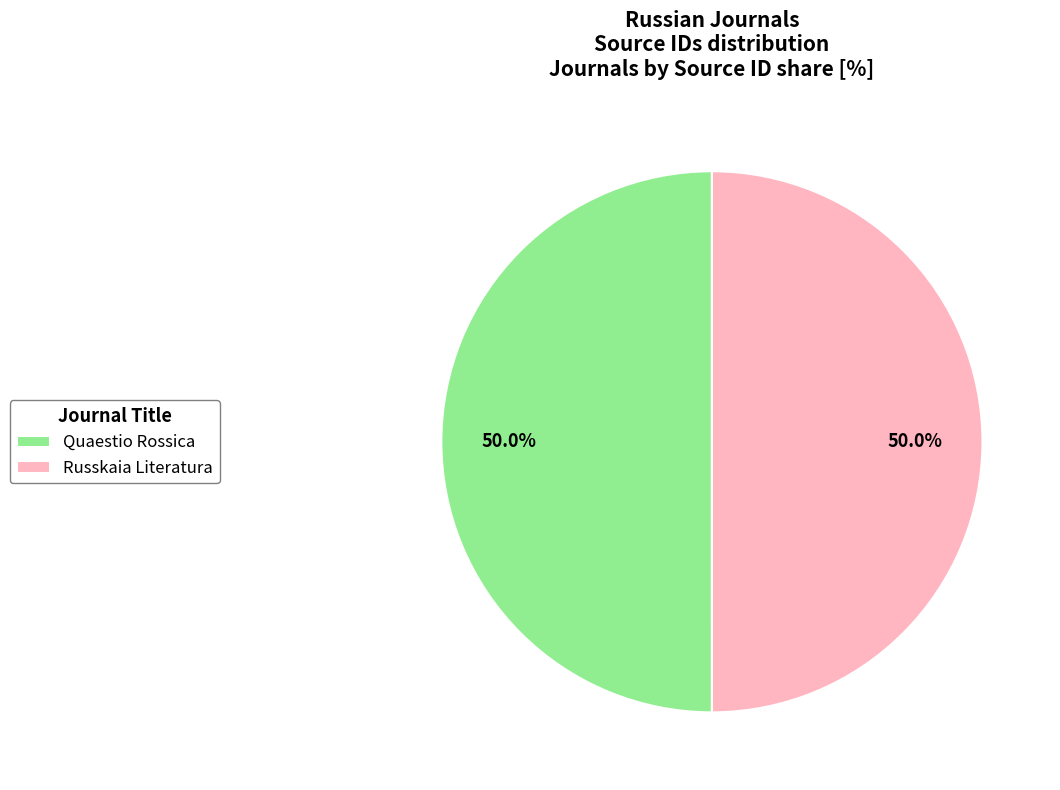

Do Quaestio Rossica and Russkaia Literatura together represent more than half of the pie?

Yes